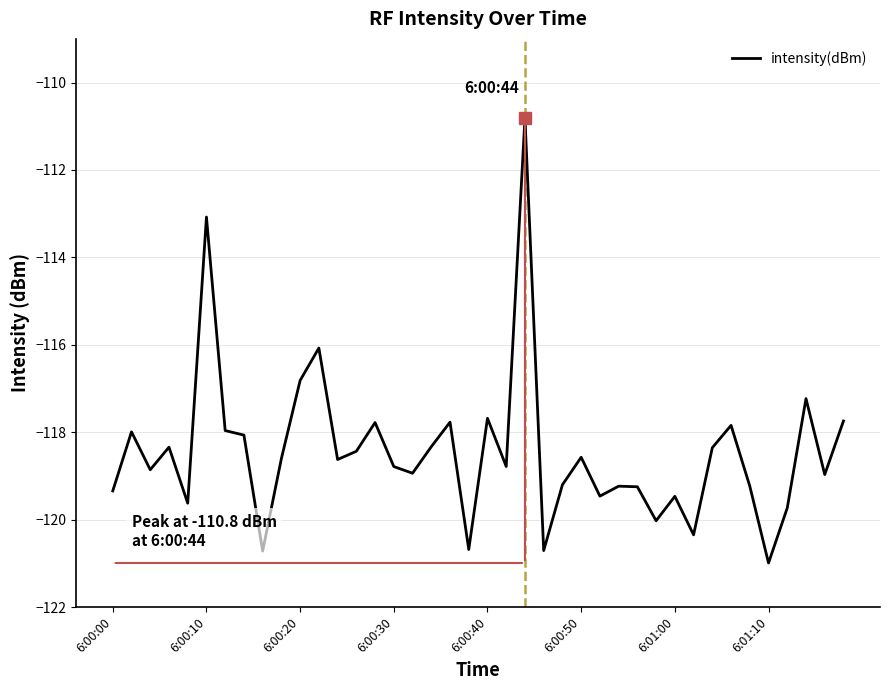

What is the greatest value displayed?

-110.8